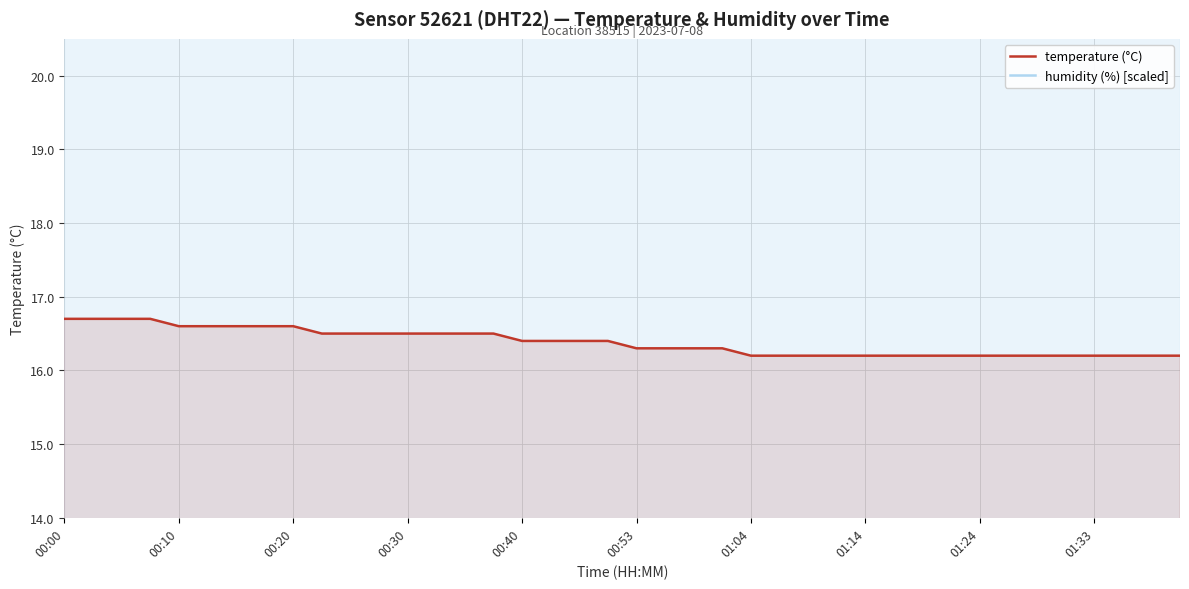

What is the lowest value of the temperature (°C) series?

16.2